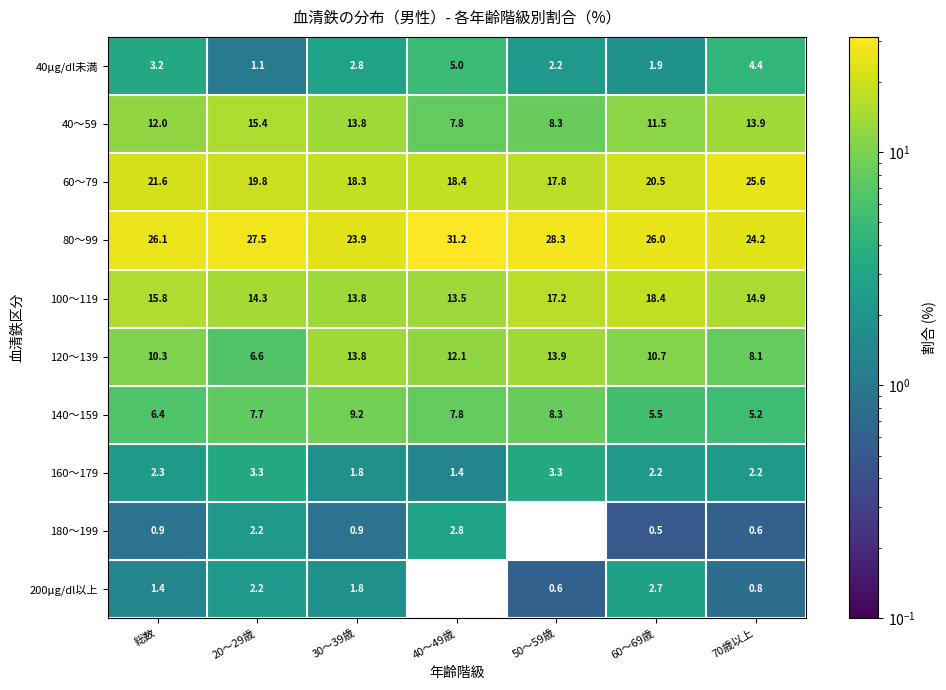

The value of 100～119 at 総数 is 23.6. True or false?

False